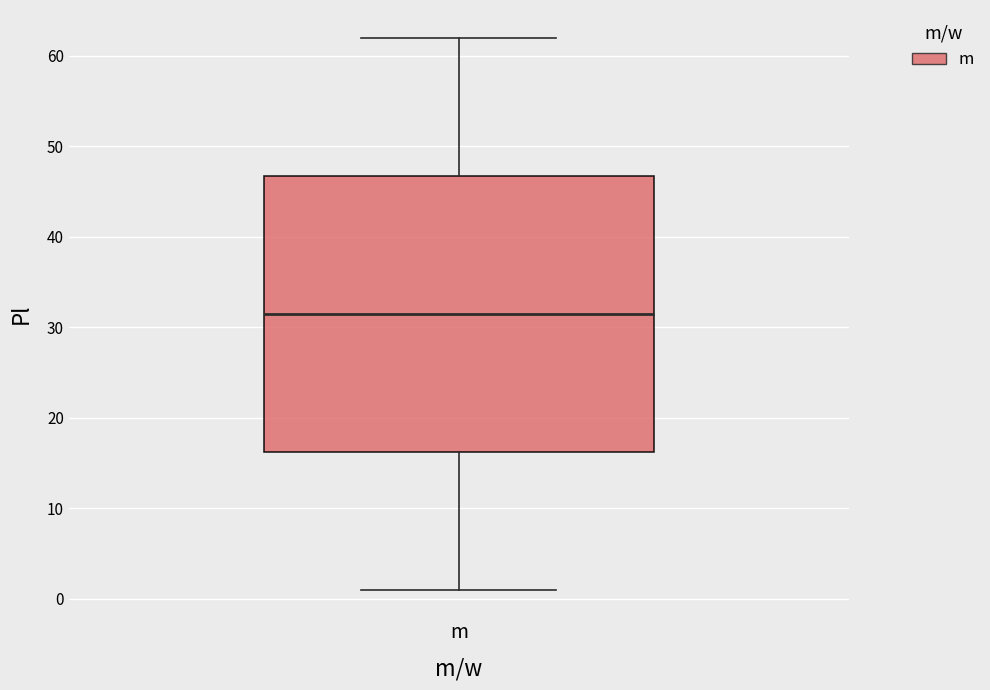

Where is the upper edge of the box for m on the y-axis? The values are not printed on the chart, so give them approximately, as read against the axis.

47